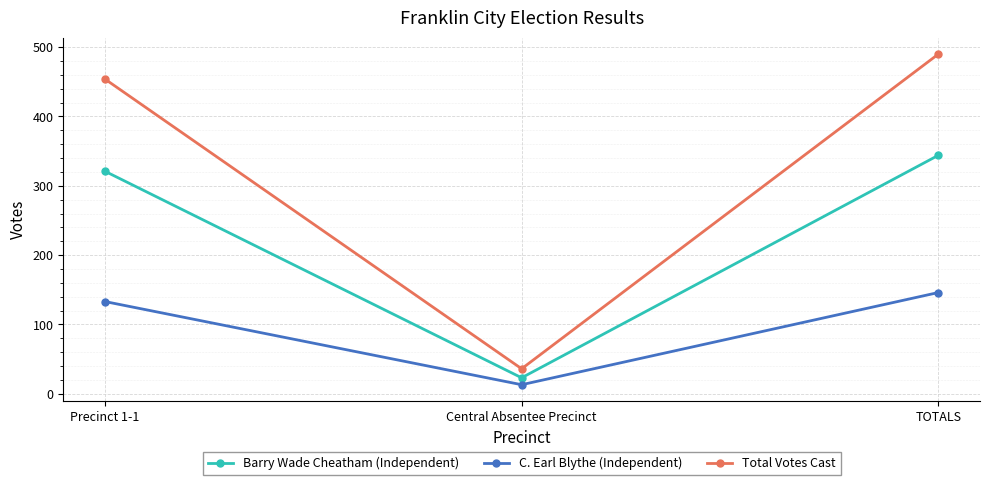

Read the Barry Wade Cheatham (Independent) value at Central Absentee Precinct.

23